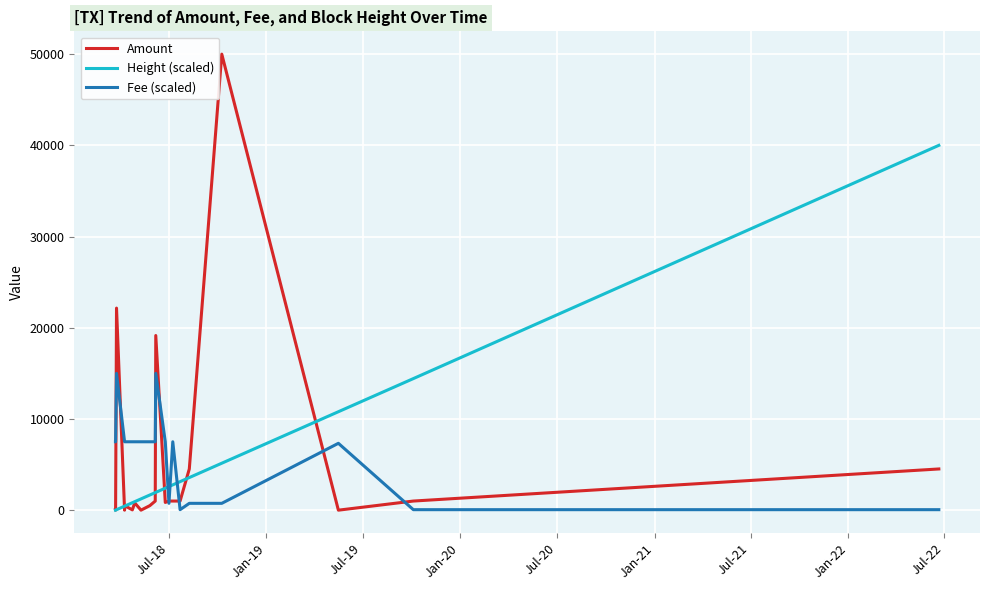

Reading left to right, transcribe all the data shown in this chart.

Amount: 80.0	0.0	22156.0	0.0	500.0	34.0	800.0	0.0	500.0	1000.0	19150.5	849.5	1000.0	1000.0	1000.0	4519.0	50000.1	0.0	1000.0	4518.8
Height (scaled): 0.0	6.0	51.7	441.8	441.8	817.9	932.5	1236.1	1666.3	1926.3	1951.9	2412.1	2589.8	2775.7	3128.0	3575.4	5148.5	10794.4	14425.1	40000.1
Fee (scaled): 7500.0	7500.0	15000.0	7500.0	7500.0	7500.0	7500.0	7500.0	7500.0	7500.0	15000.0	7500.0	750.0	7500.0	55.1	750.0	750.0	7331.6	55.1	55.1